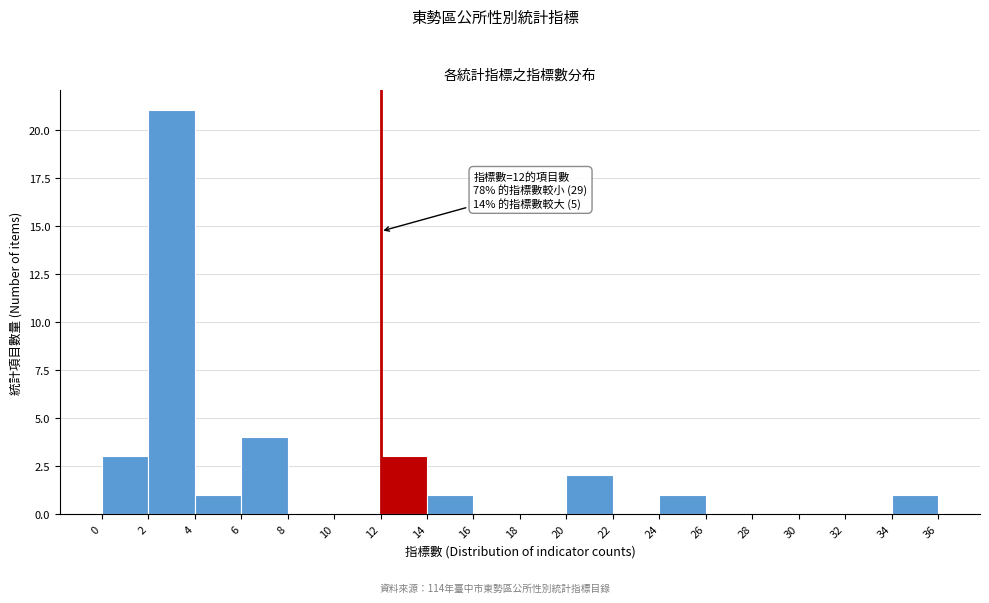

Over which range of the x-axis is the bar tallest?

2 to 4